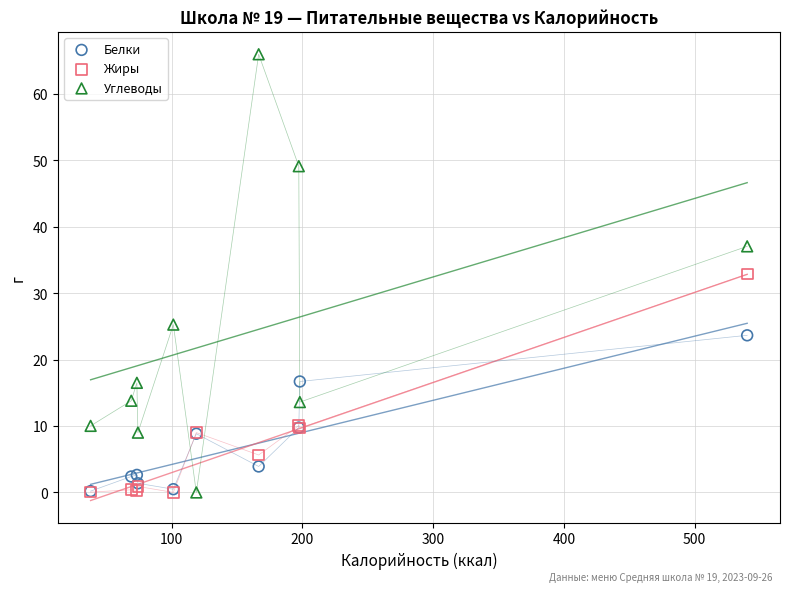

What are all the series names shown in the legend?

Белки, Жиры, Углеводы